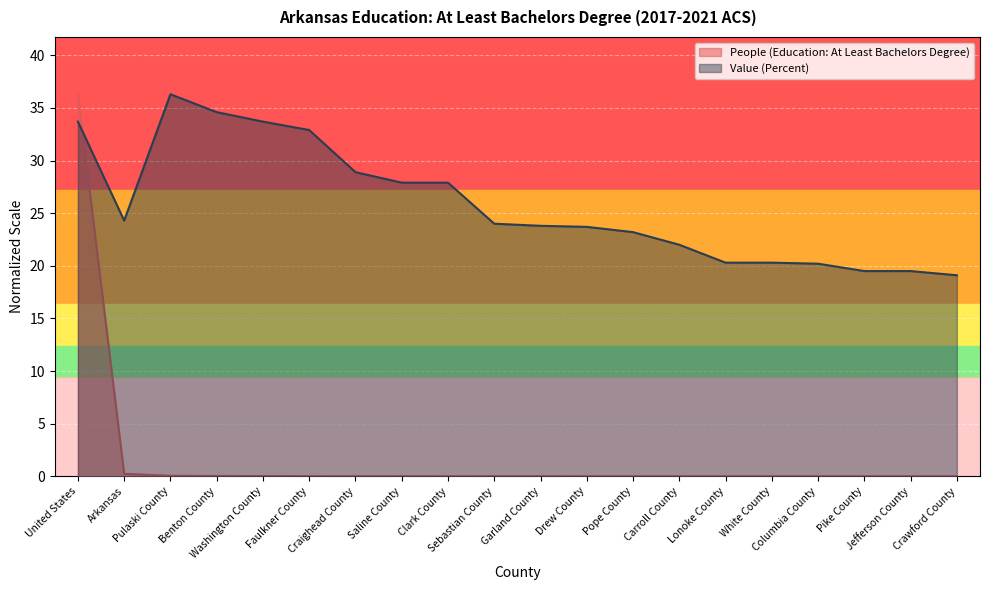

Count the number of data series in this chart.

2